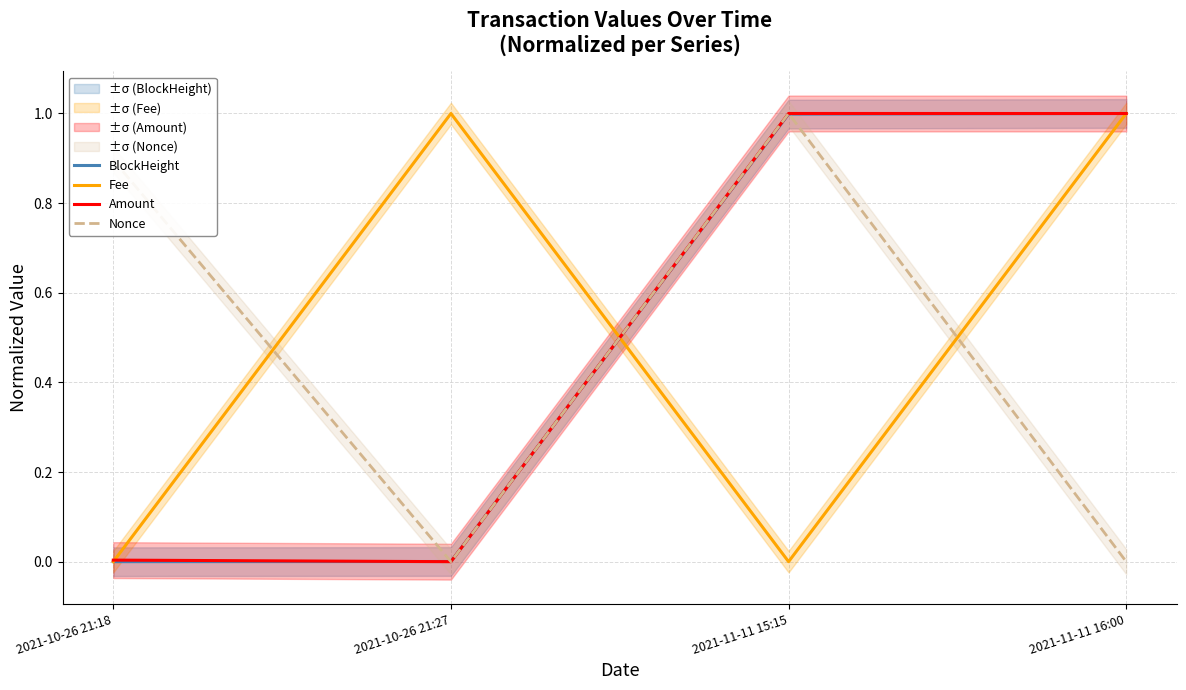

Is the value of BlockHeight at 2021-10-26 21:18 greater than the value of Nonce at 2021-10-26 21:18?

No